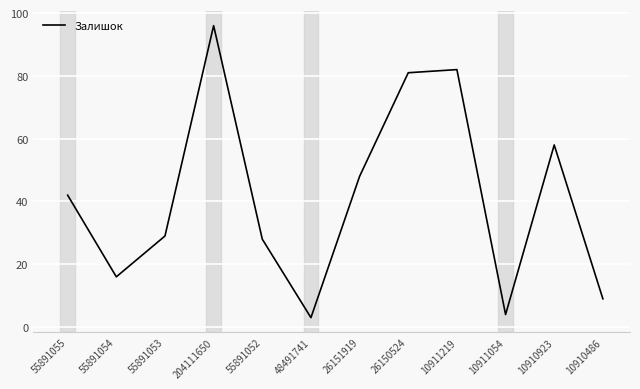

Where is the data nearest to the value 49?

26151919